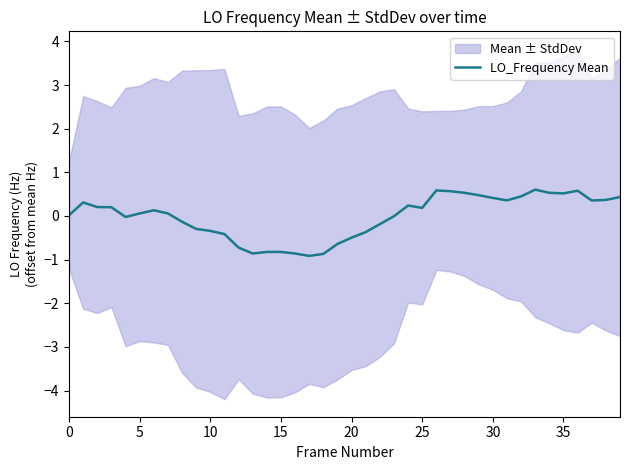

What is the lowest value of the LO_Frequency Mean series?

-0.9